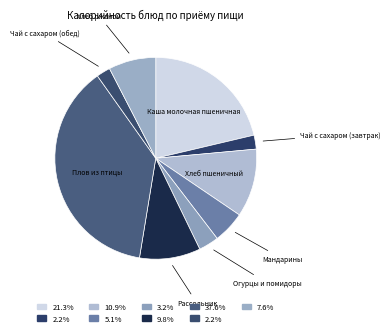

How many slices are in this pie chart?

9